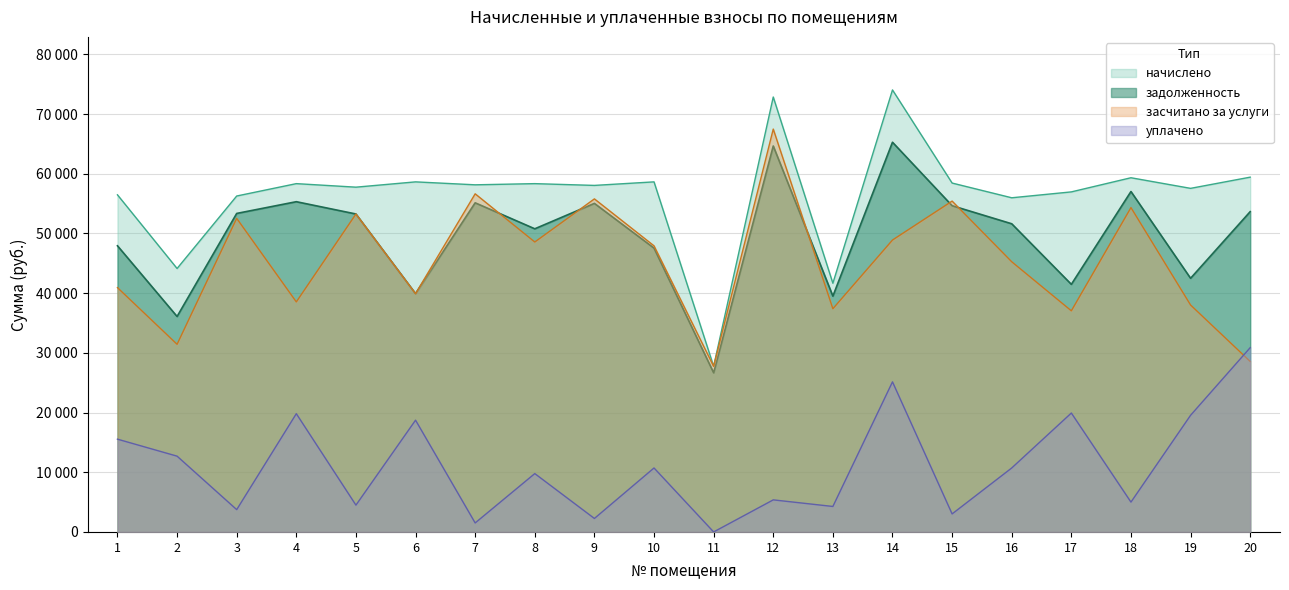

Which category has the highest value in the засчитано series?

12